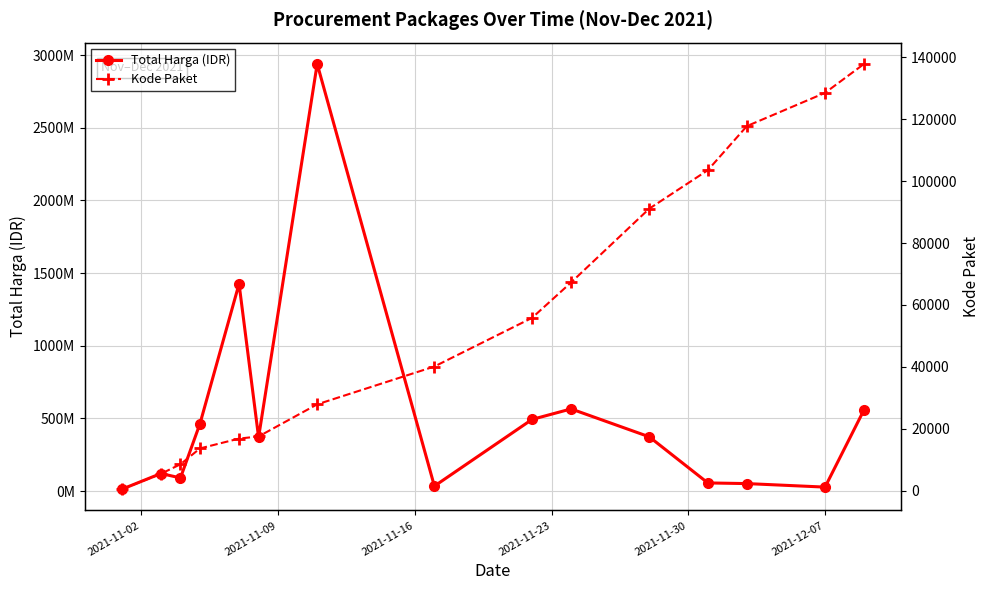

Is the value of Total Harga (IDR) at 11 greater than the value of Kode Paket at 13?

Yes